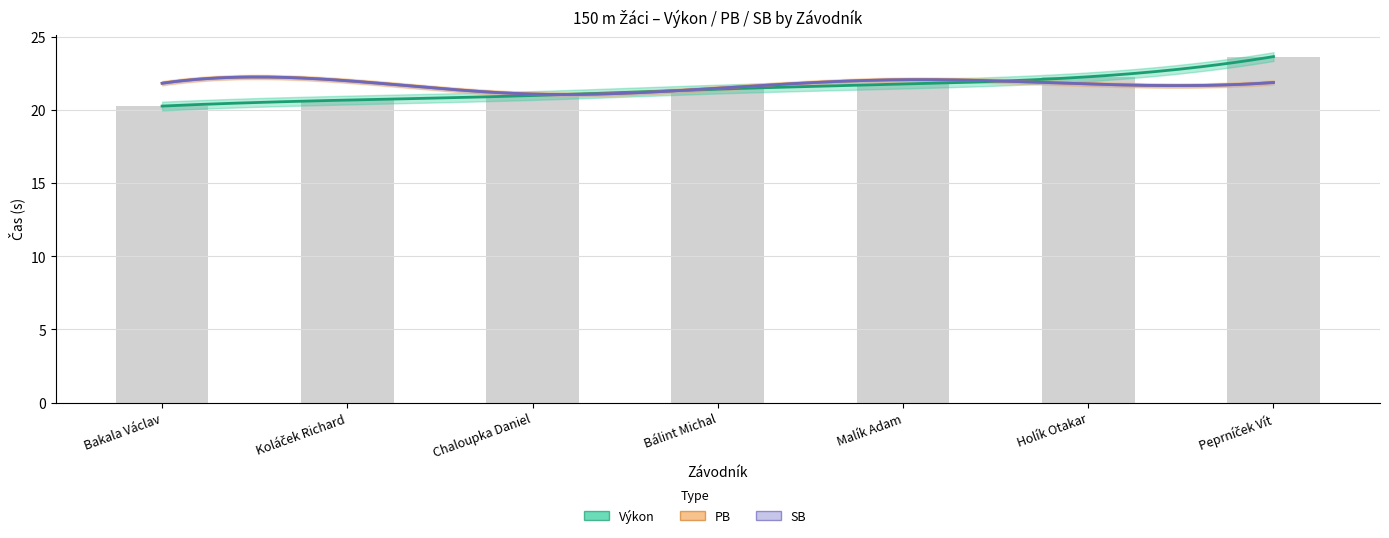

What is the difference between the highest and lowest values at Peprníček Vít?

1.8